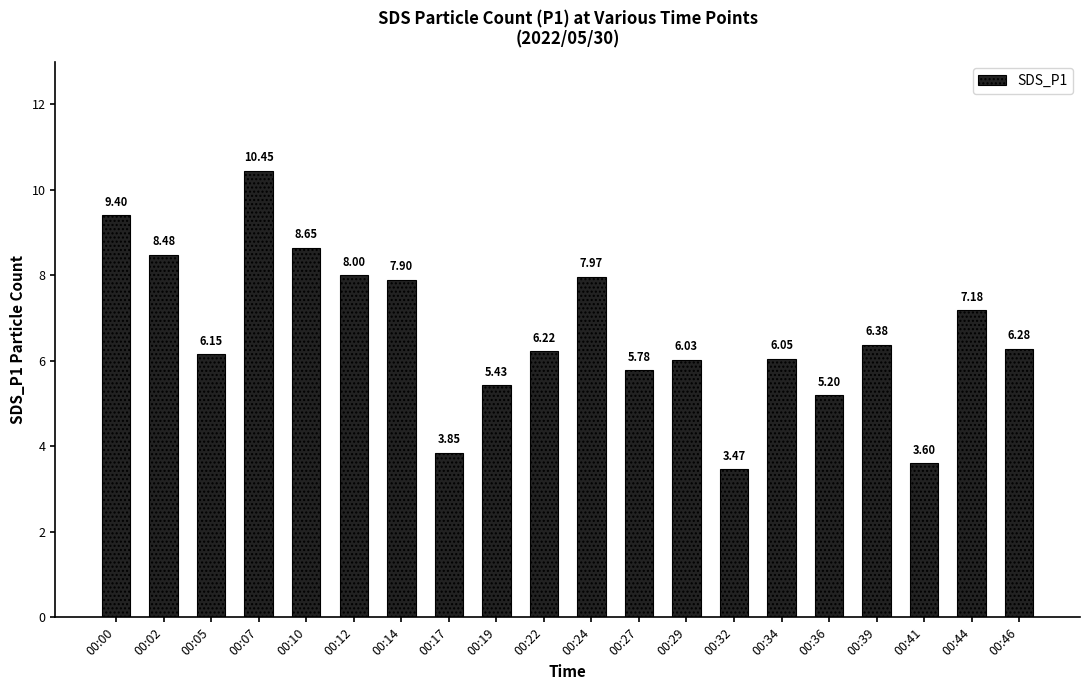

What is the sum of the values at 00:19 and 00:14?

13.3